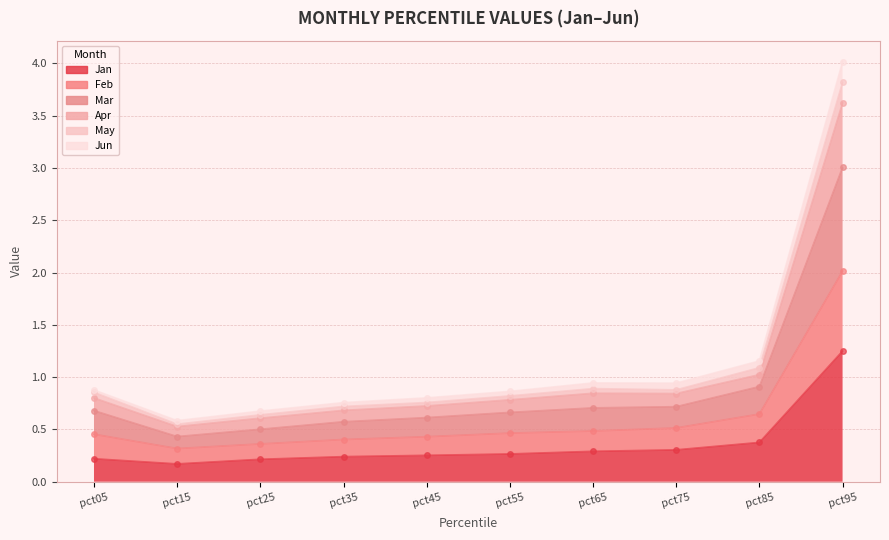

At which category is the sum across all series the highest?

pct95